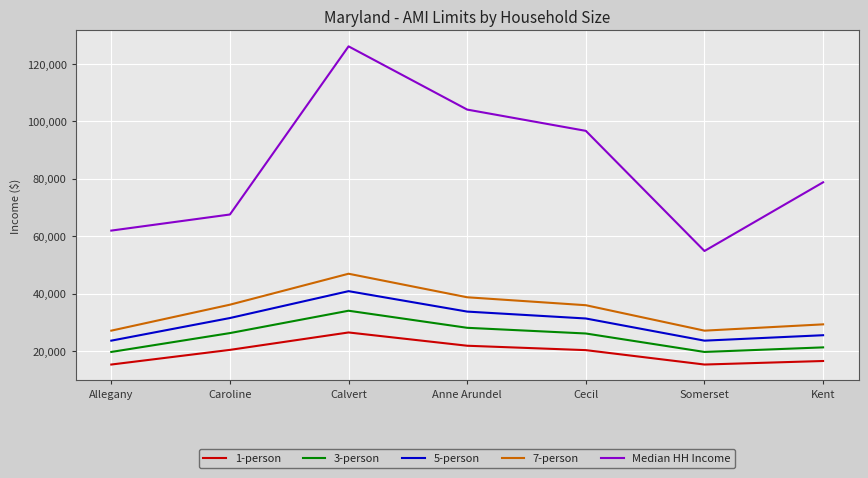

At which category is the sum across all series the highest?

Calvert